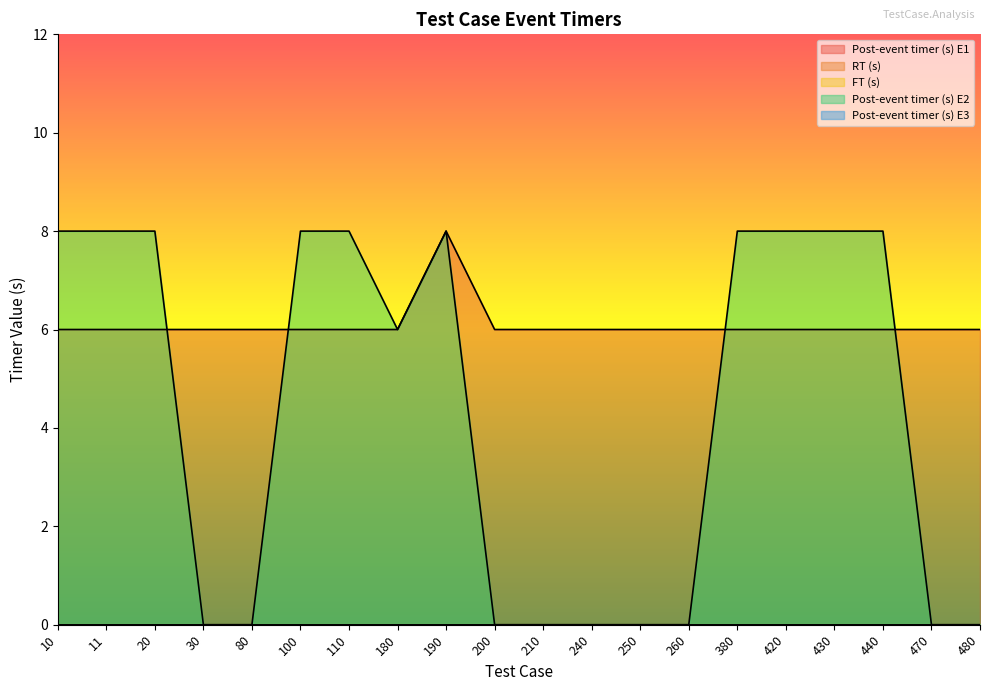

At which category does the chart reach its peak across all series?

190